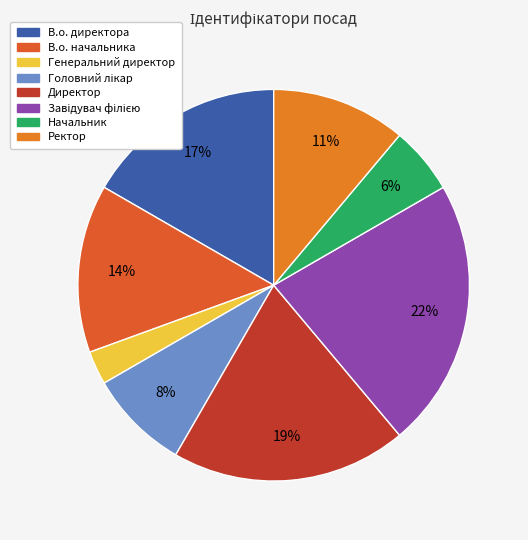

To the nearest percent, what is the difference between the В.о. начальника and Генеральний директор slice percentages?

11%